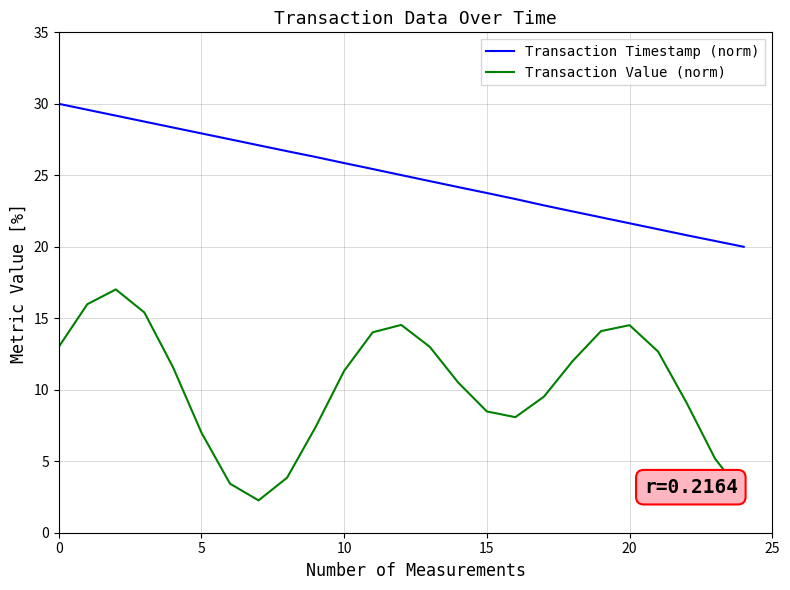

Does the chart have visible grid lines?

Yes